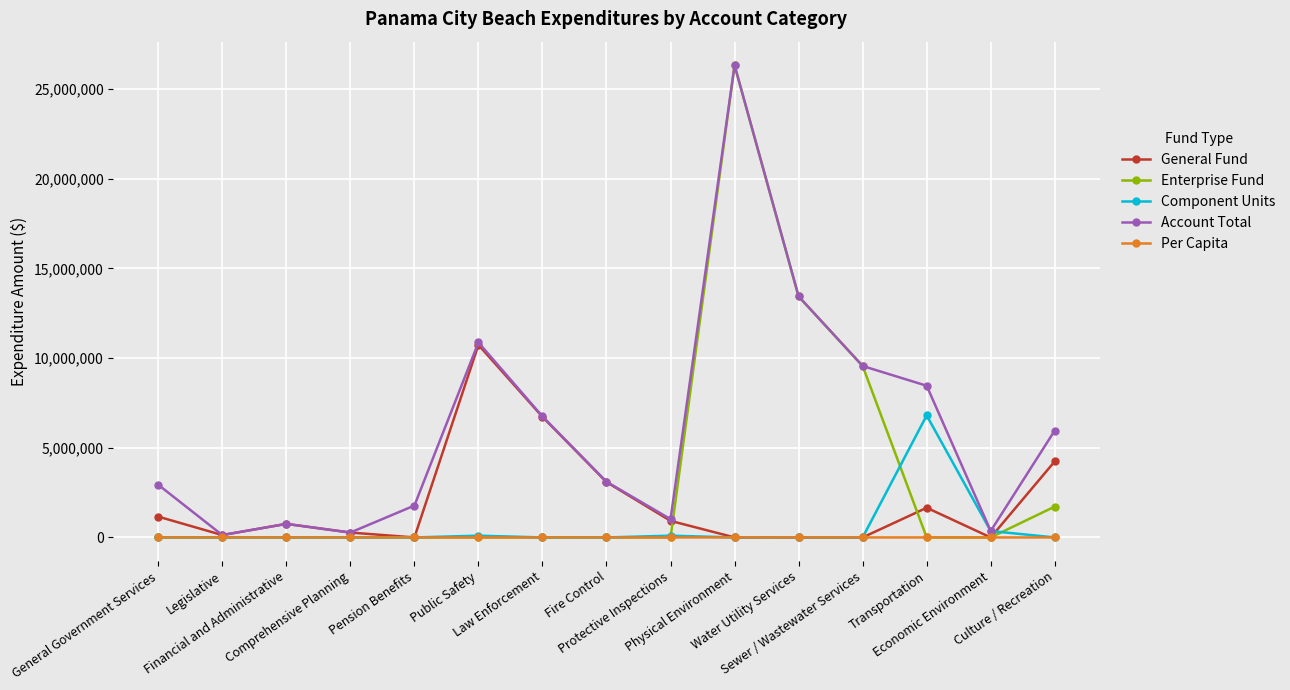

What position from the left is Culture / Recreation?

15